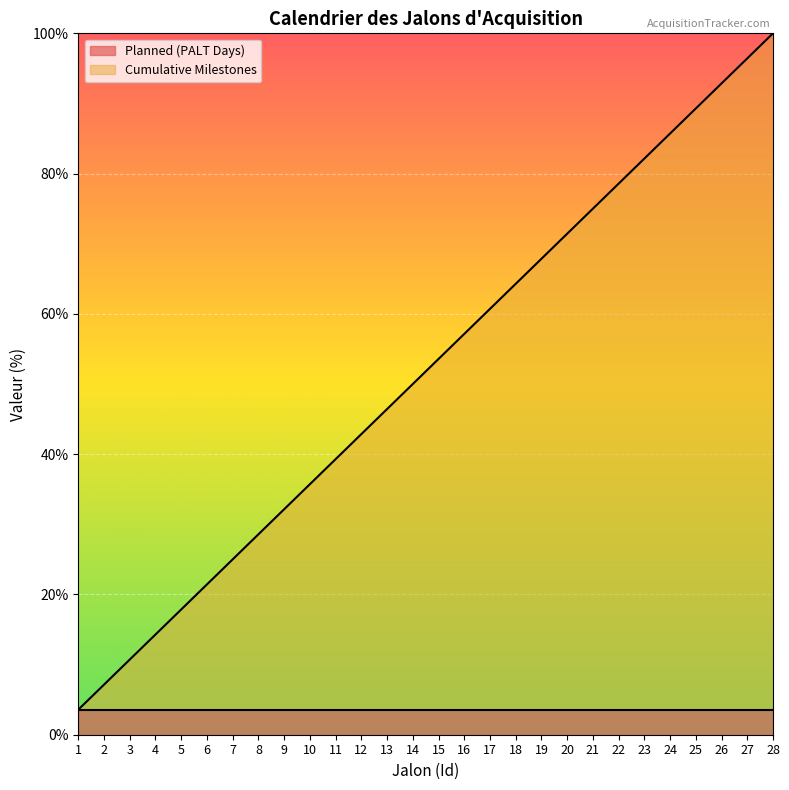

List the labels in order of value, smallest first.

1, 2, 3, 4, 5, 6, 7, 8, 9, 10, 11, 12, 13, 14, 15, 16, 17, 18, 19, 20, 21, 22, 23, 24, 25, 26, 27, 28